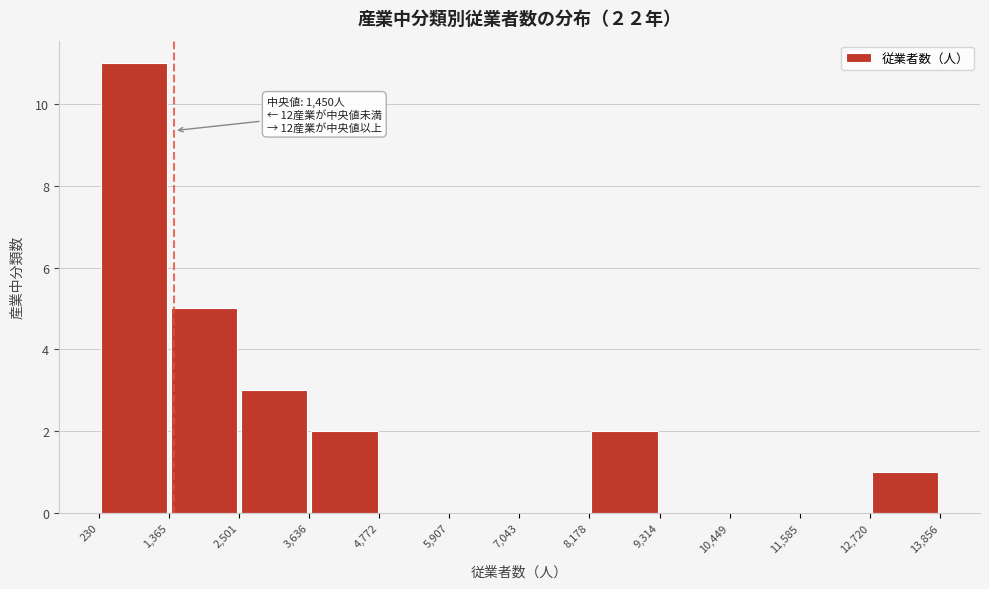

Which range on the x-axis has the tallest bar?

230 to 1,365